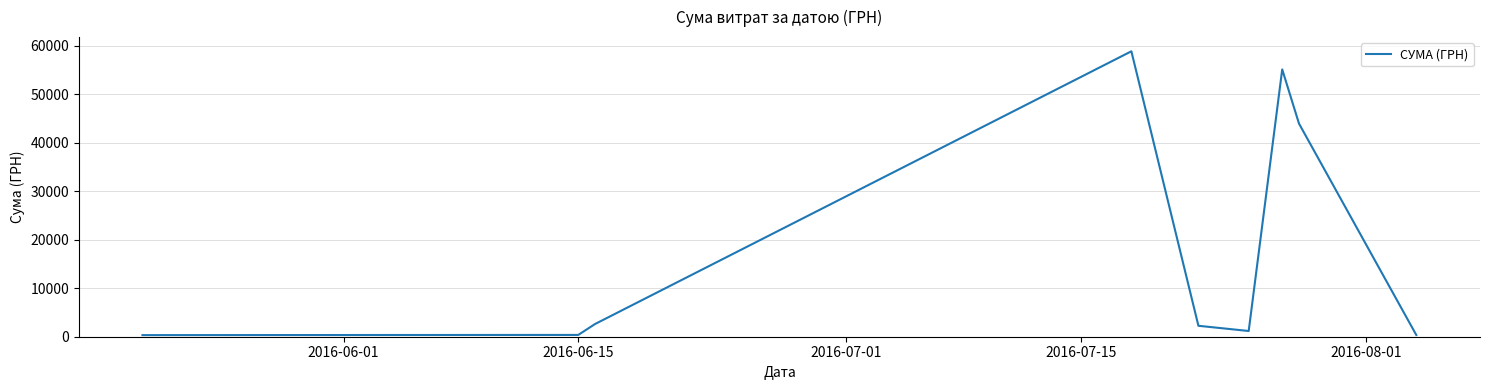

What is the maximum value shown in the chart?

58840.0